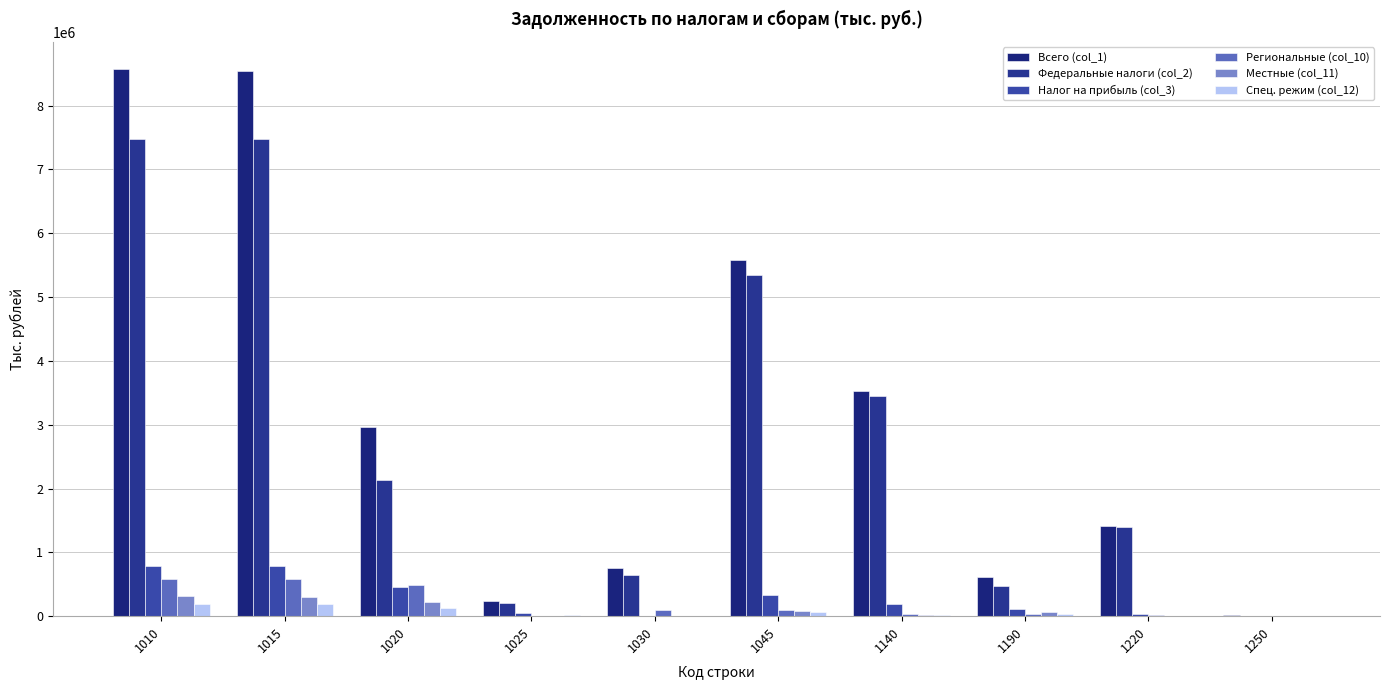

What are all the series names shown in the legend?

Всего (col_1), Федеральные налоги (col_2), Налог на прибыль (col_3), Региональные (col_10), Местные (col_11), Спец. режим (col_12)